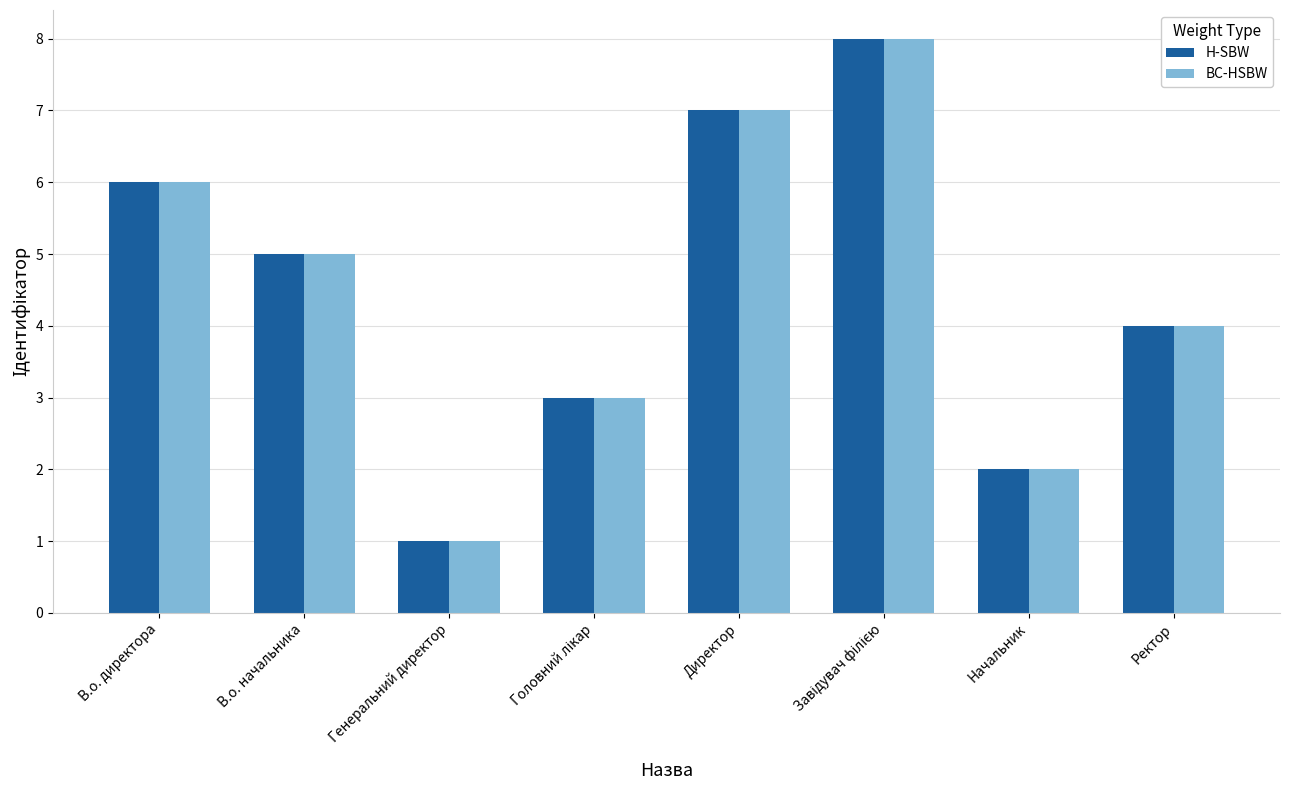

Count the number of data series in this chart.

2